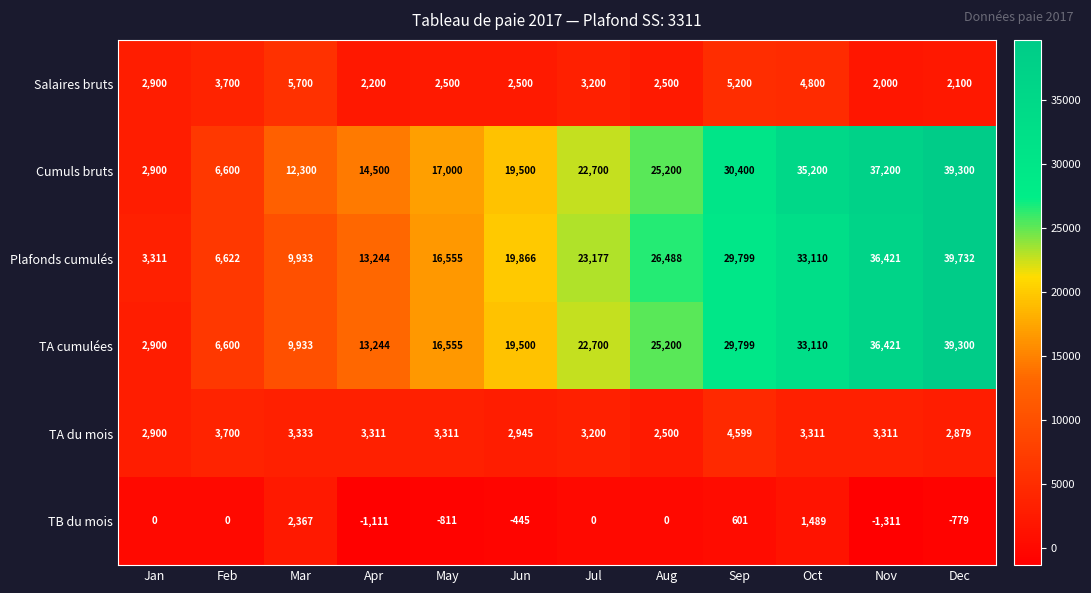

How many series are shown in this chart?

6